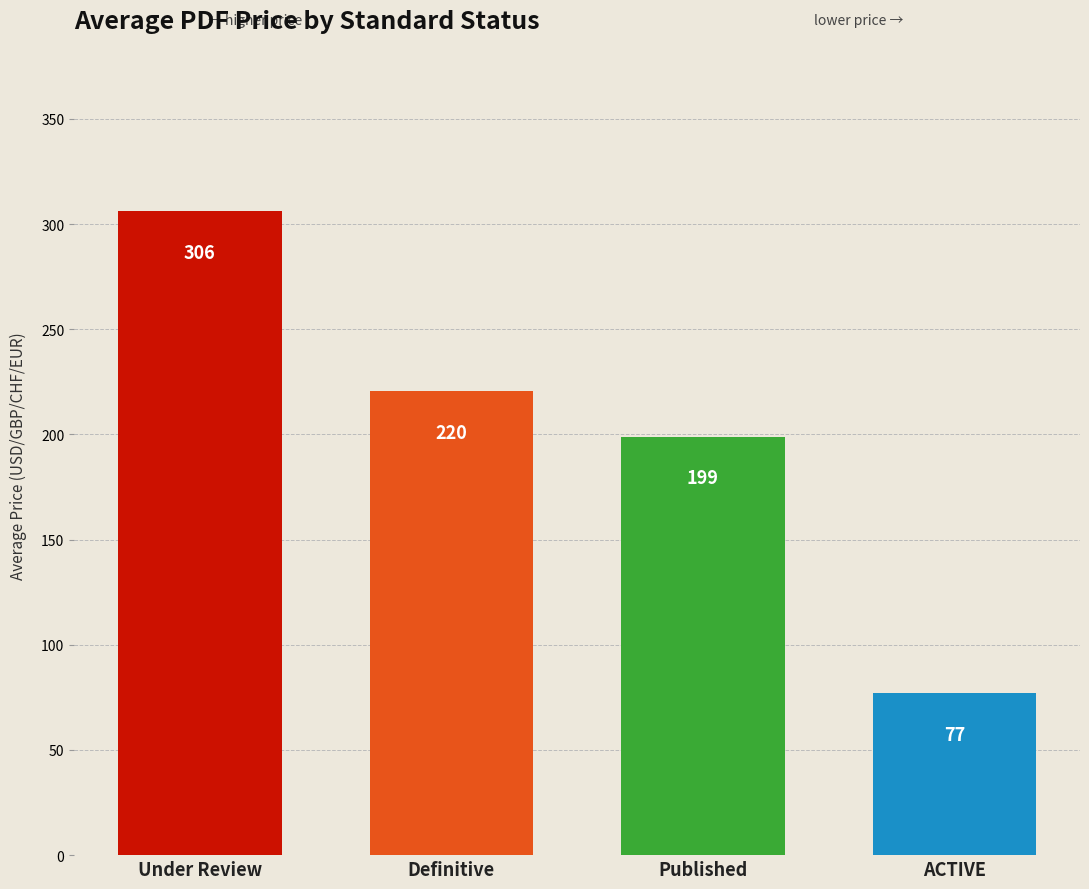

What is the smallest value displayed?

77.0